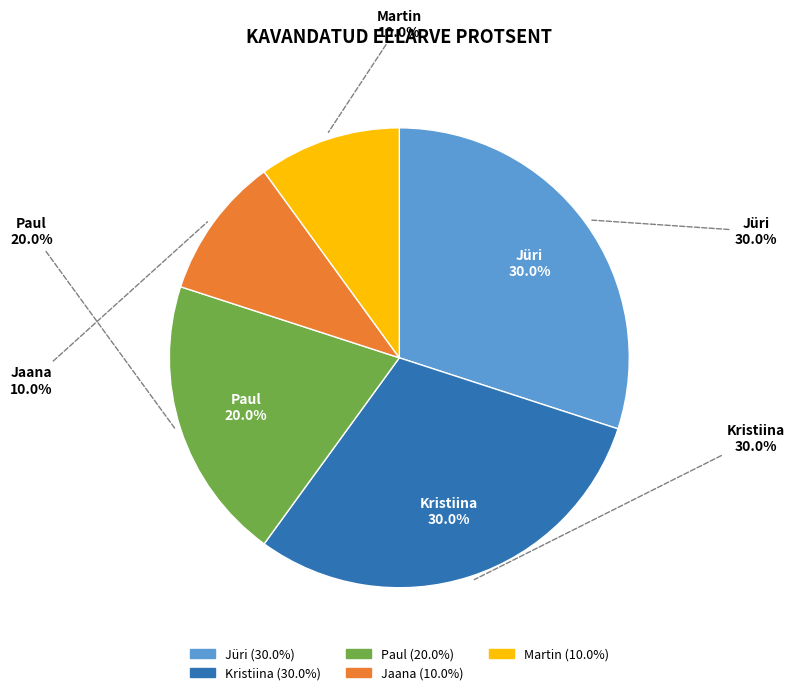

Which has a higher value, Martin or Paul?

Paul